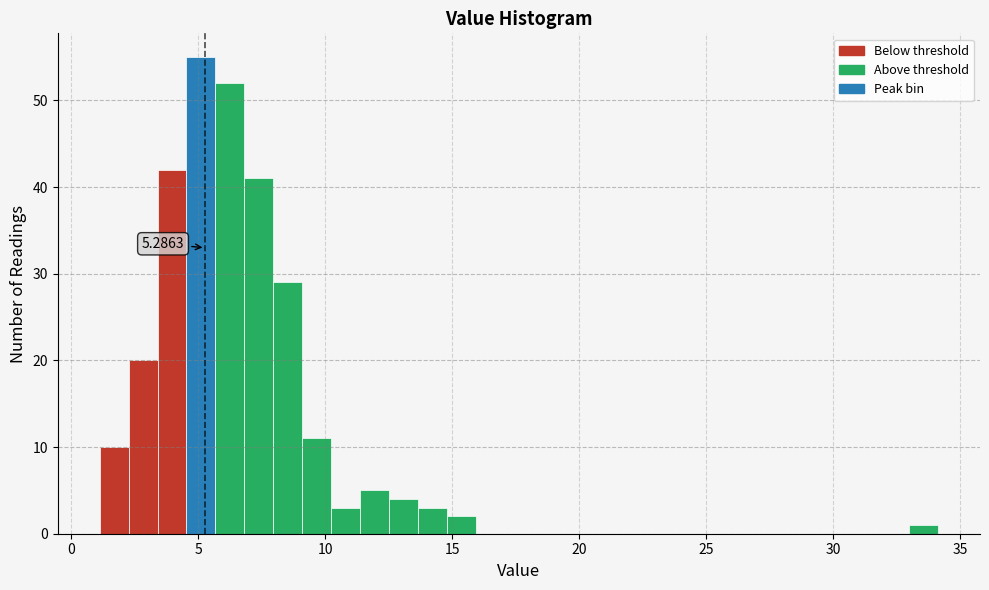

Read against the x-axis, roughly where is the centre of the tallest bar?

5.0